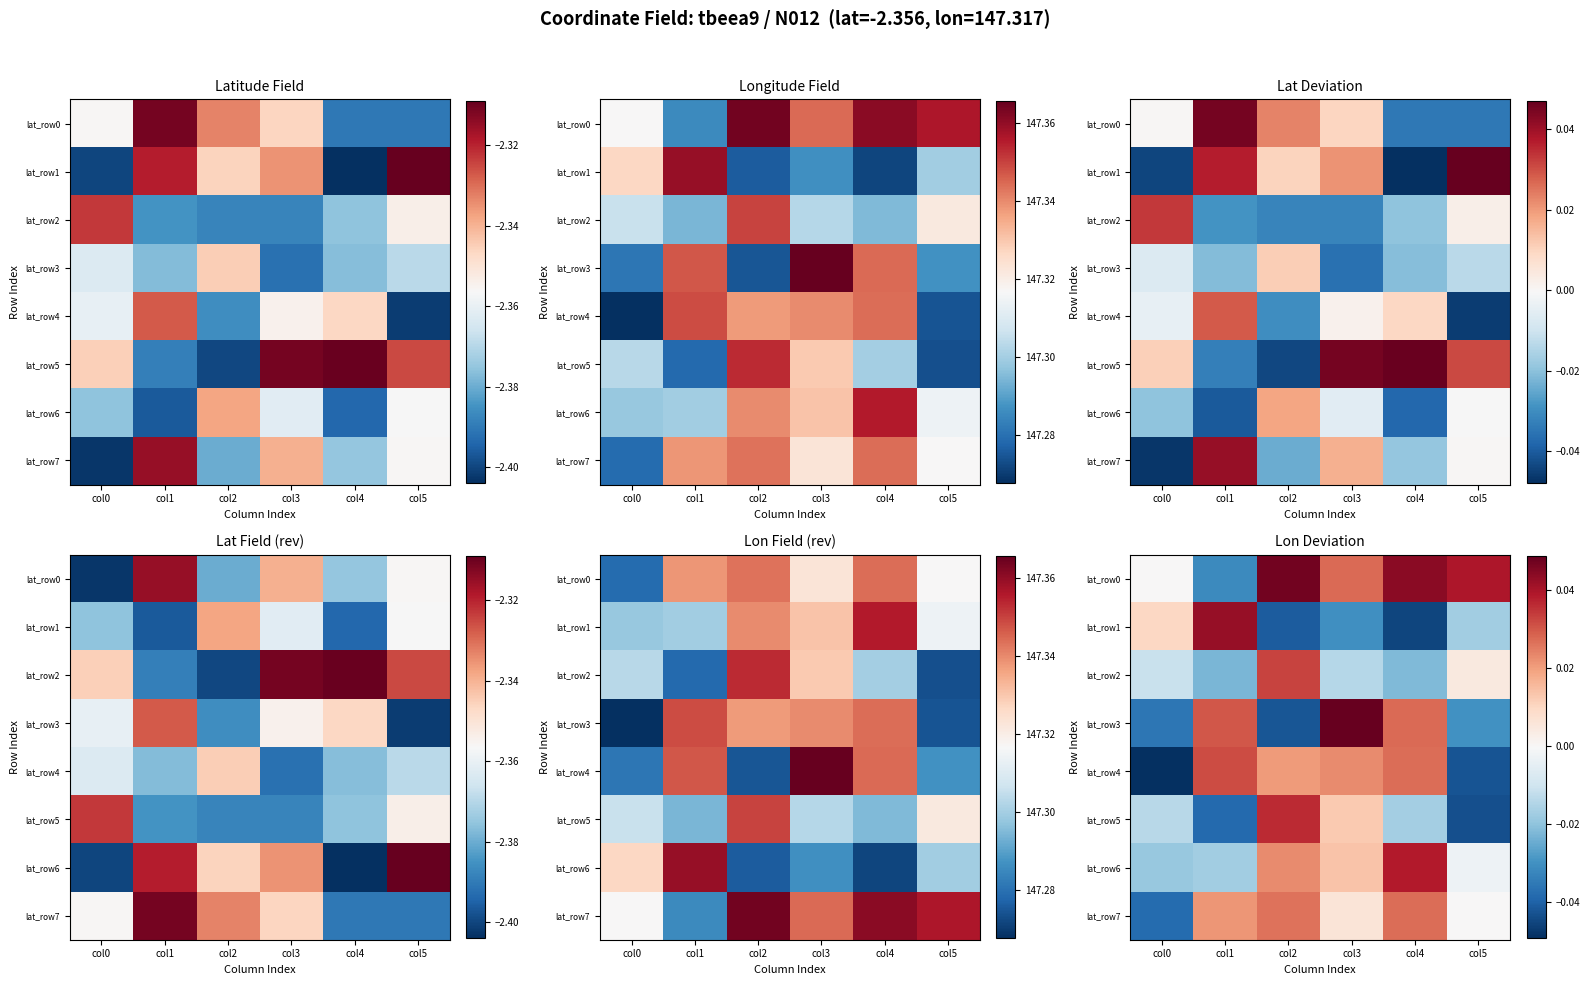

The lat_row6 series shows 0.0 at col2. True or false?

True